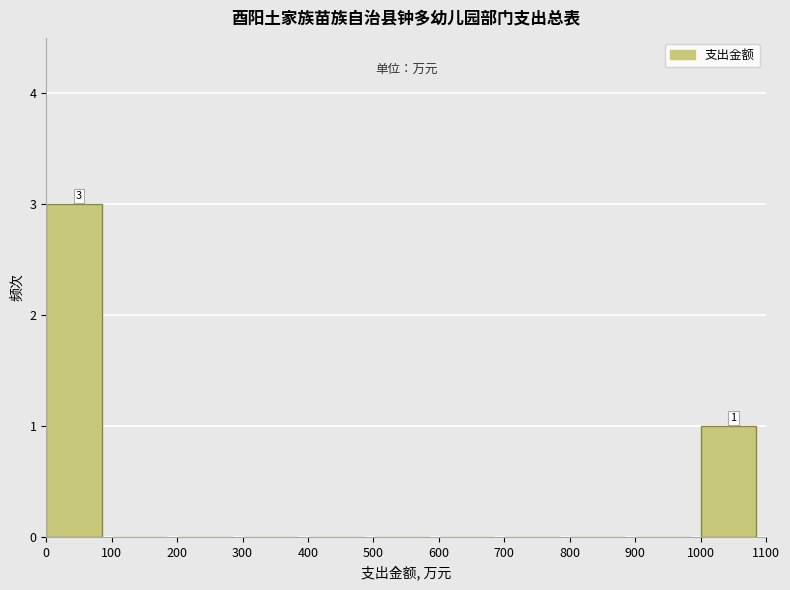

Over which range of the x-axis is the bar tallest?

0 to 100